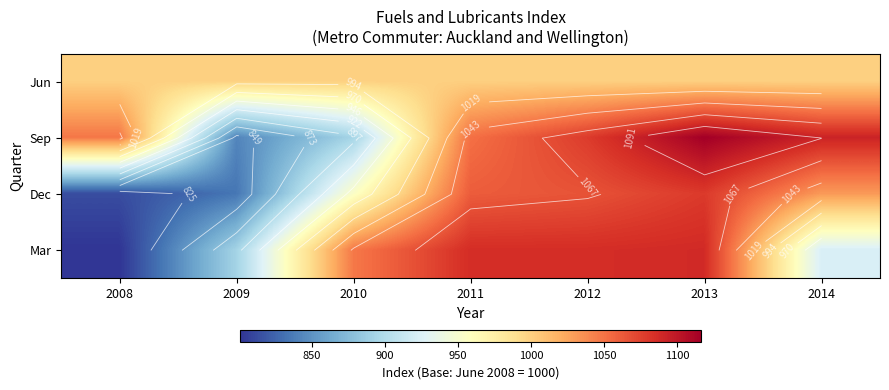

At which category is the sum across all series the highest?

2013